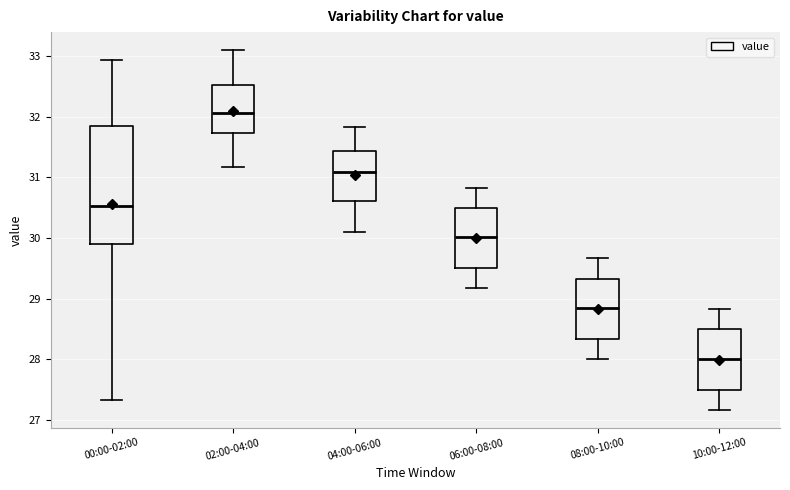

Which box's median line is the lowest?

10:00-12:00